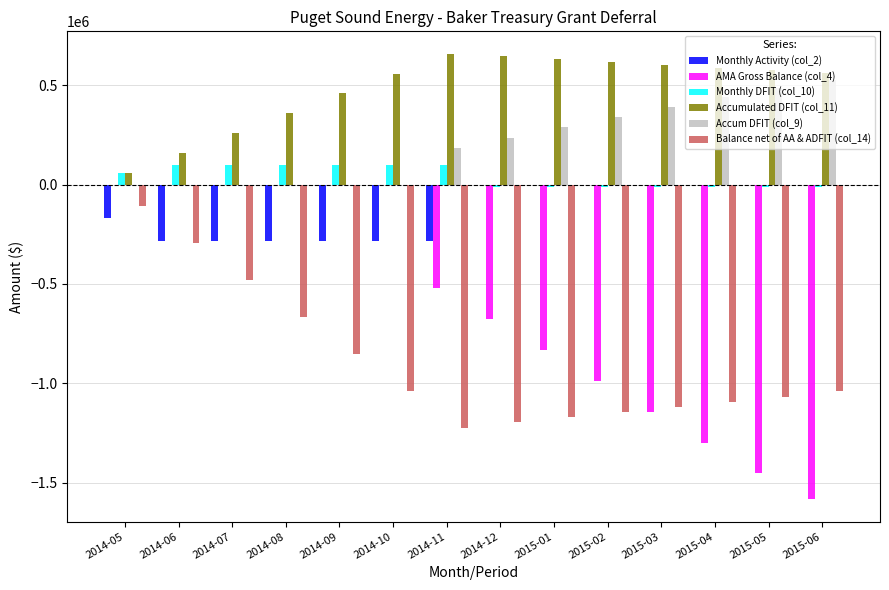

Which series has the largest total across all categories?

Accumulated DFIT (col_11)